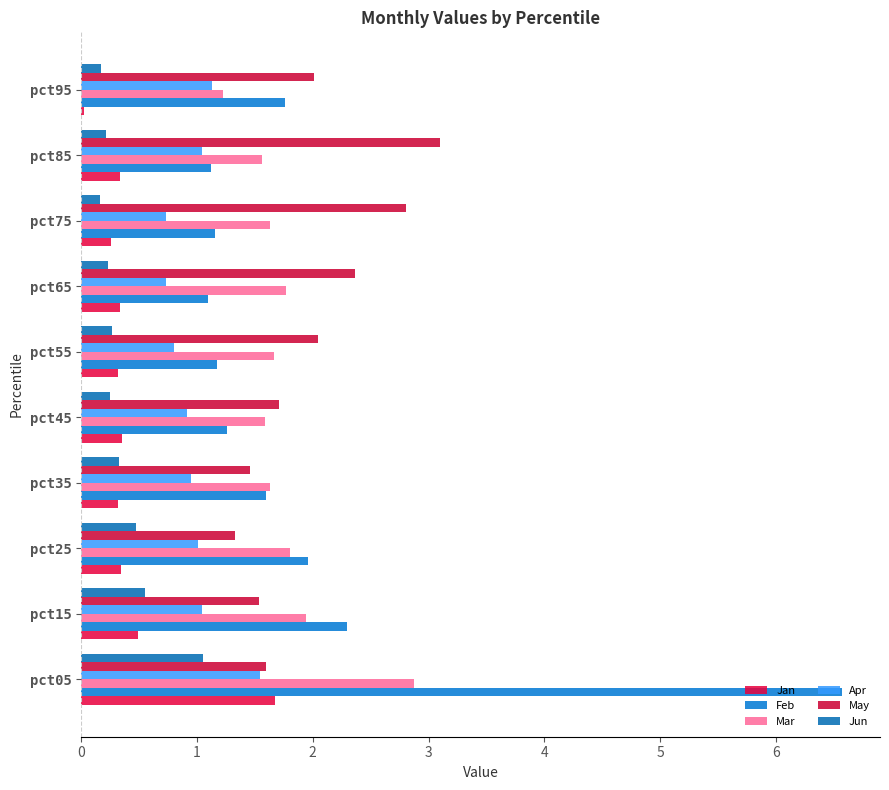

How many distinct data groups are displayed?

6